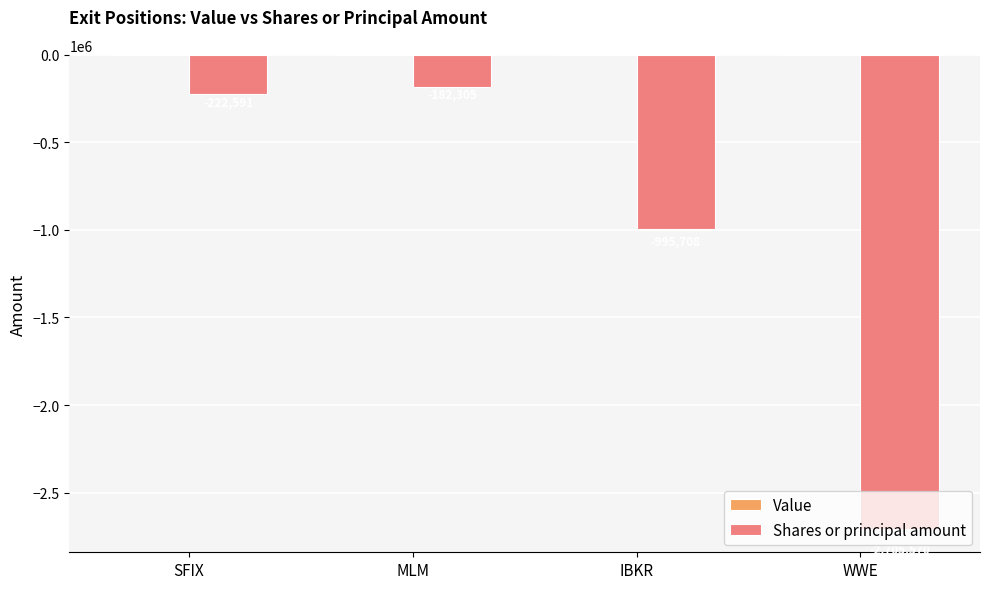

What value does the data have at IBKR?

-995708